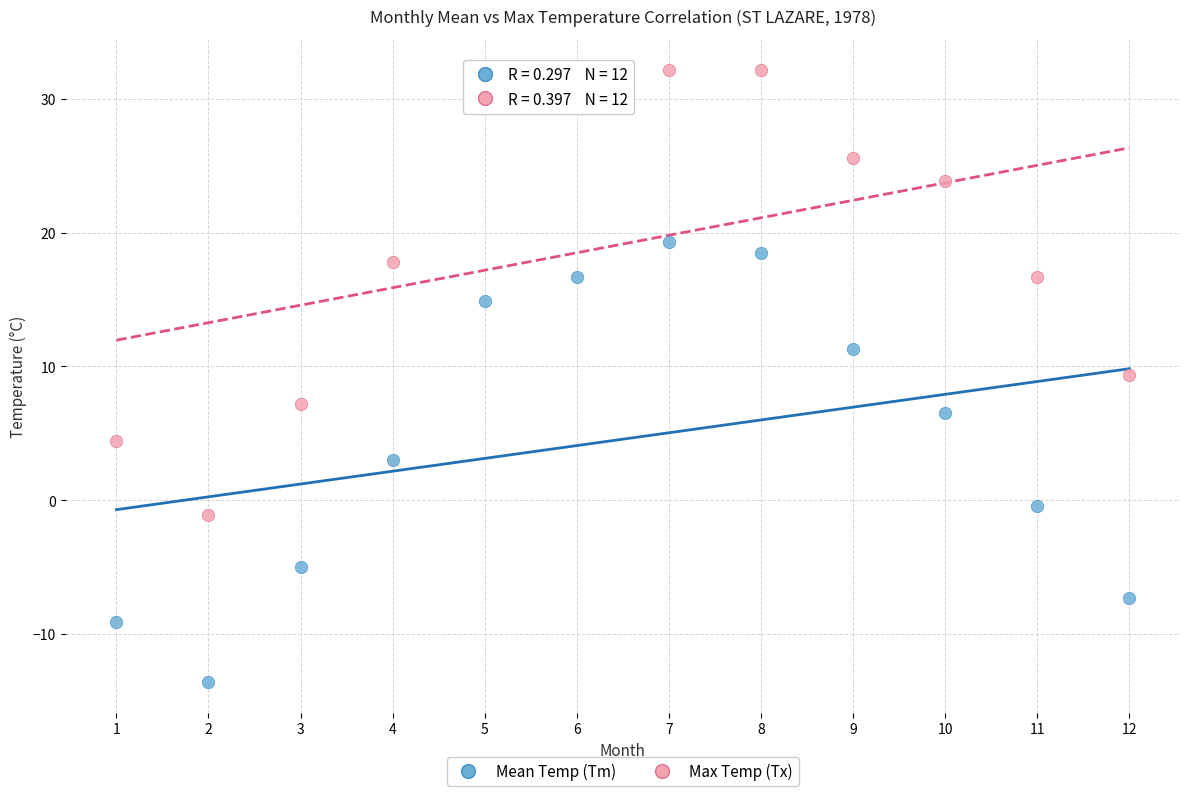

Which series reaches the minimum Y coordinate?

Mean Temp (Tm)